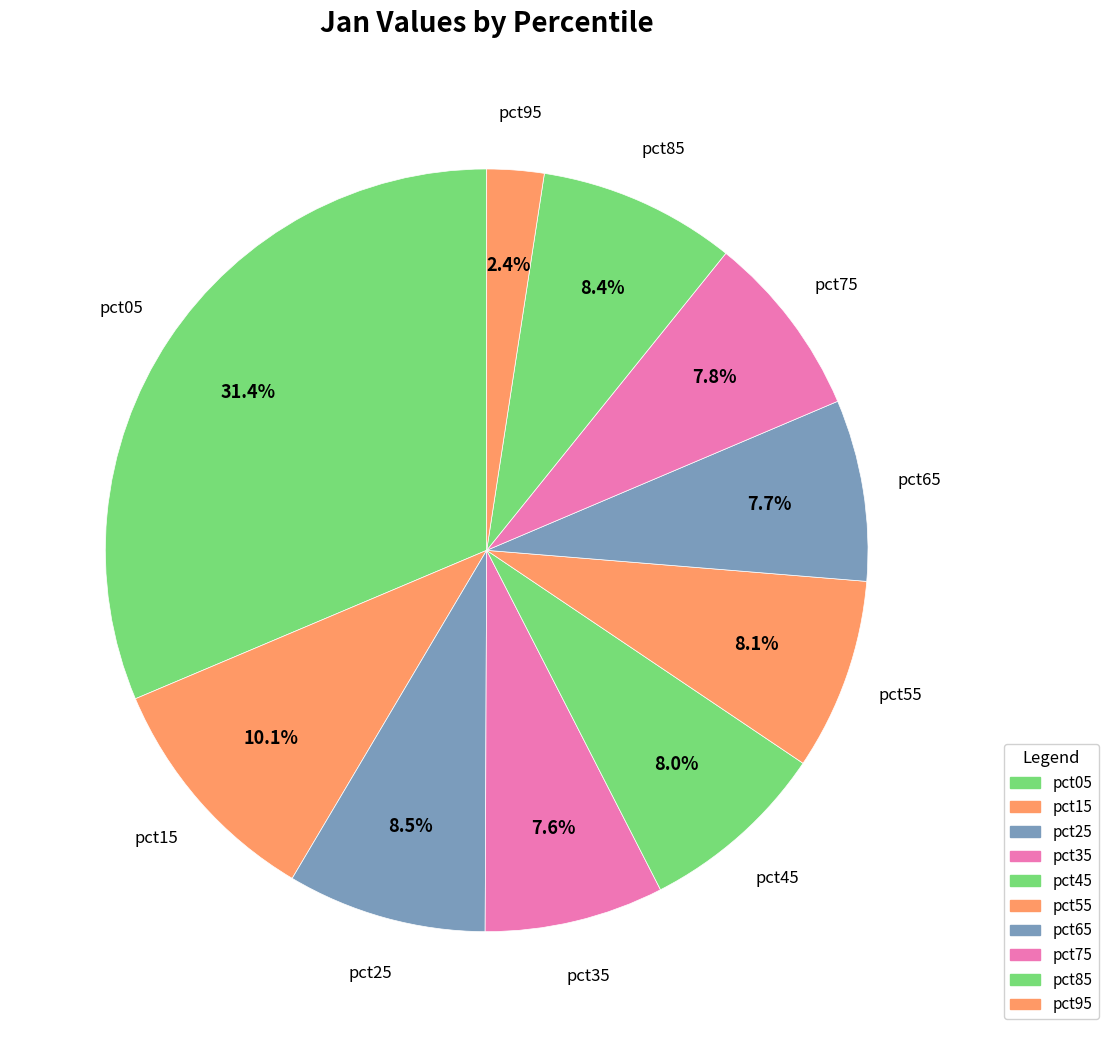

What is the smallest slice in the pie chart?

pct95